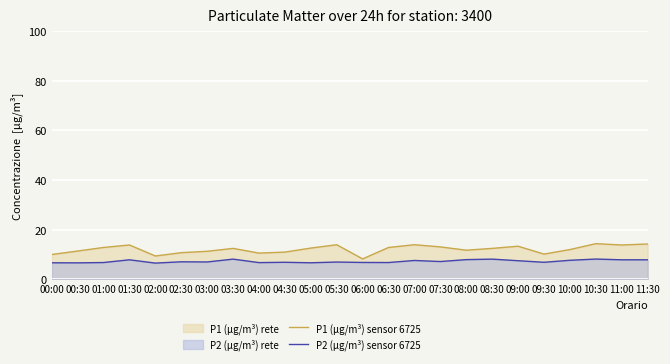

At how many categories does at least one series exceed 13?

8